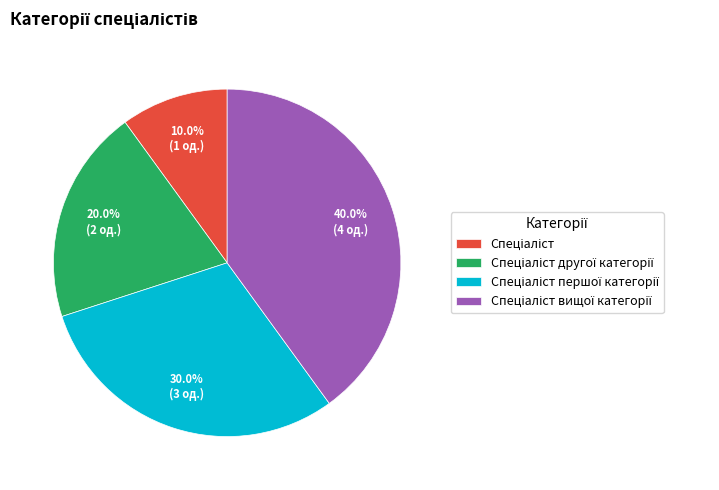

Does any single category account for the majority?

No